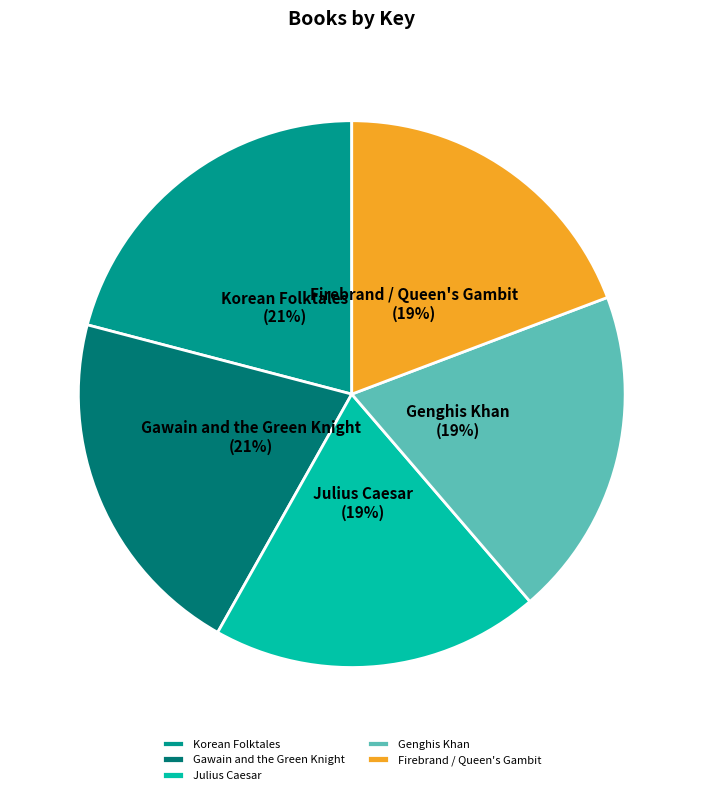

To the nearest percent, what percentage of the pie is Julius Caesar?

19%